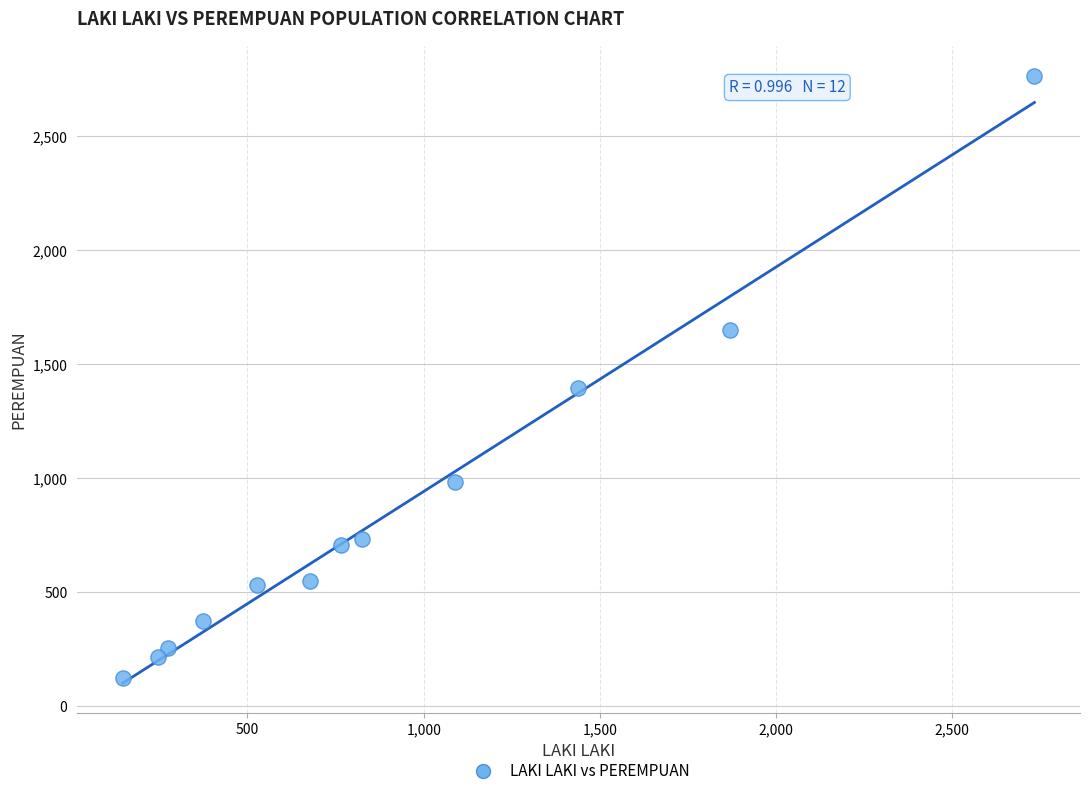

What Y value in the scatter plot is closest to 1444?

1396